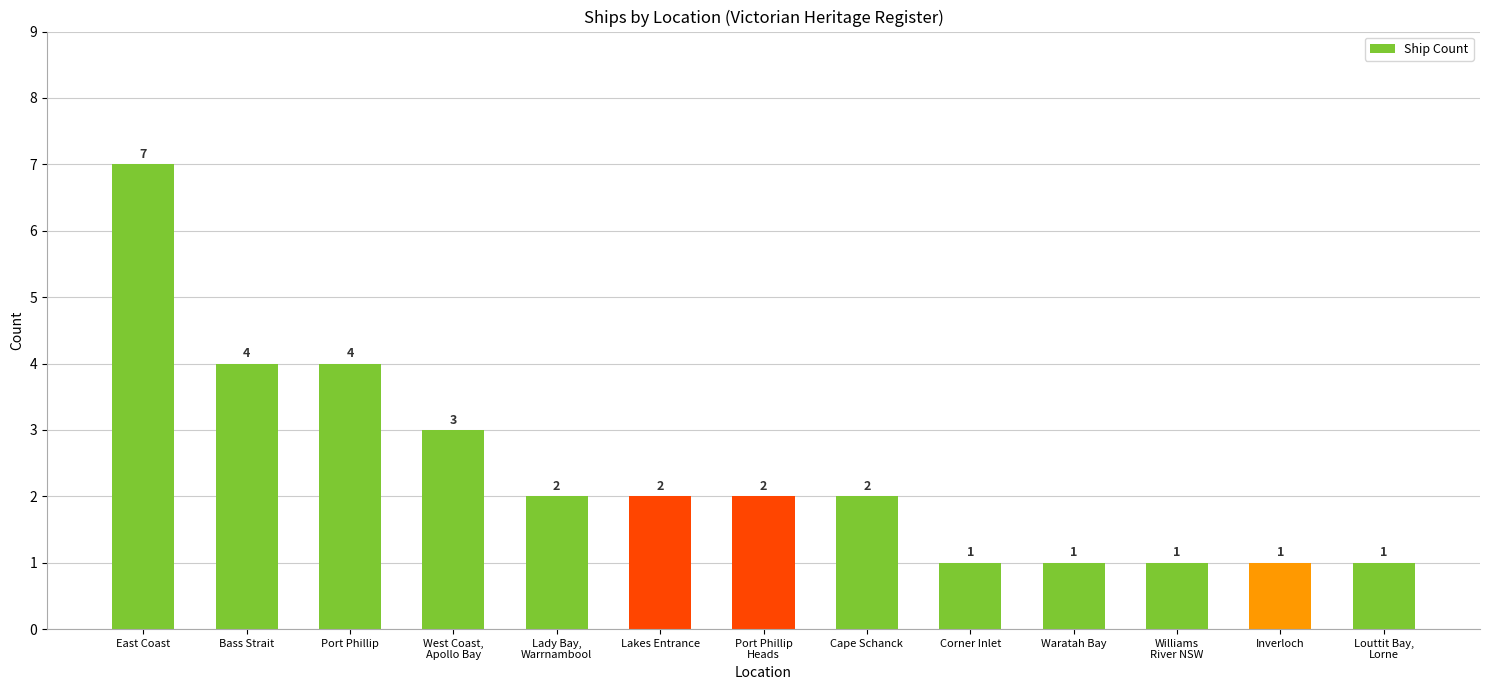

What is the difference between the maximum and second lowest values?

6